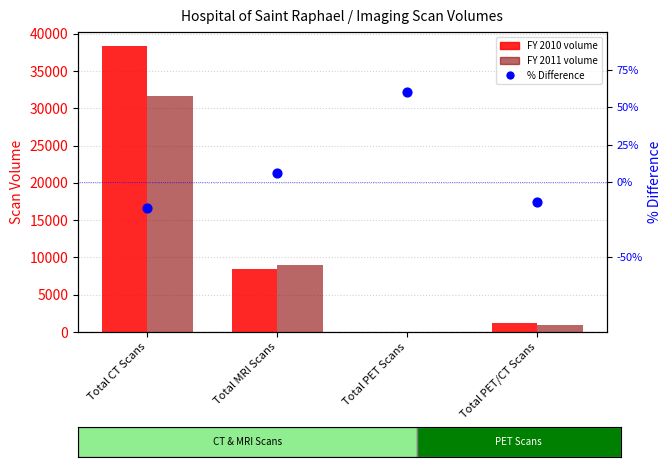

What are all the series names shown in the legend?

FY 2010, FY 2011, % Difference